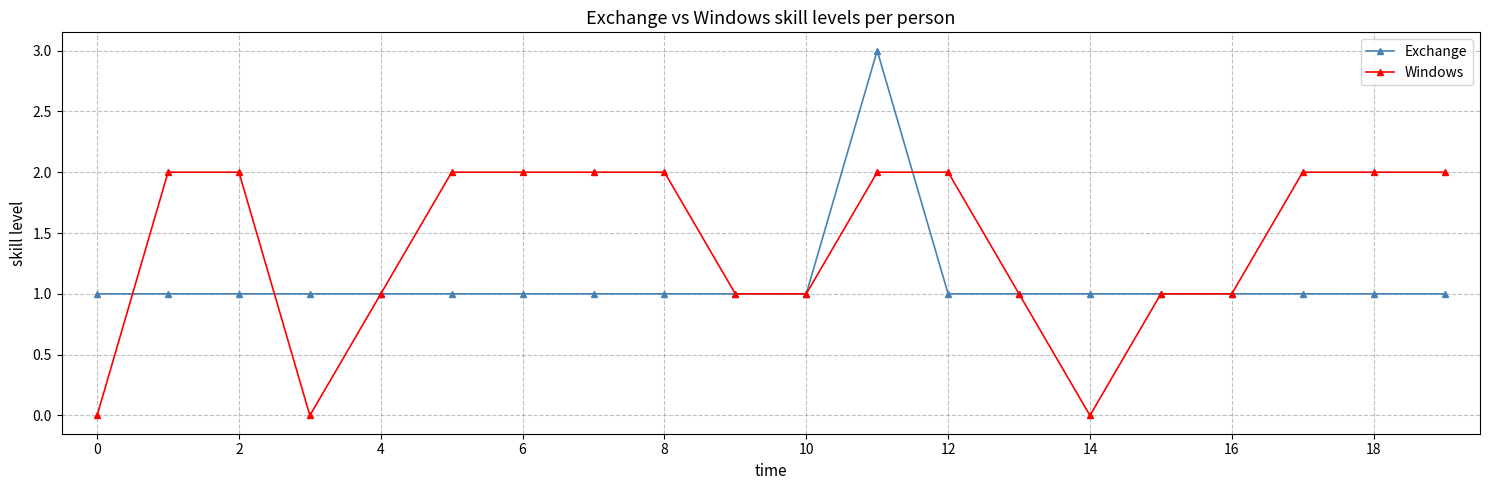

What is the value of the Windows point at the 18th from the left?

2